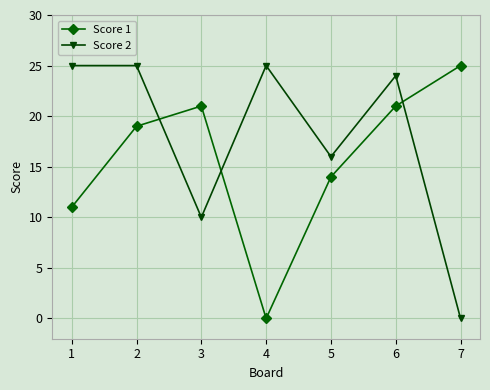

How many interior local valleys does the Score 1 series have?

1